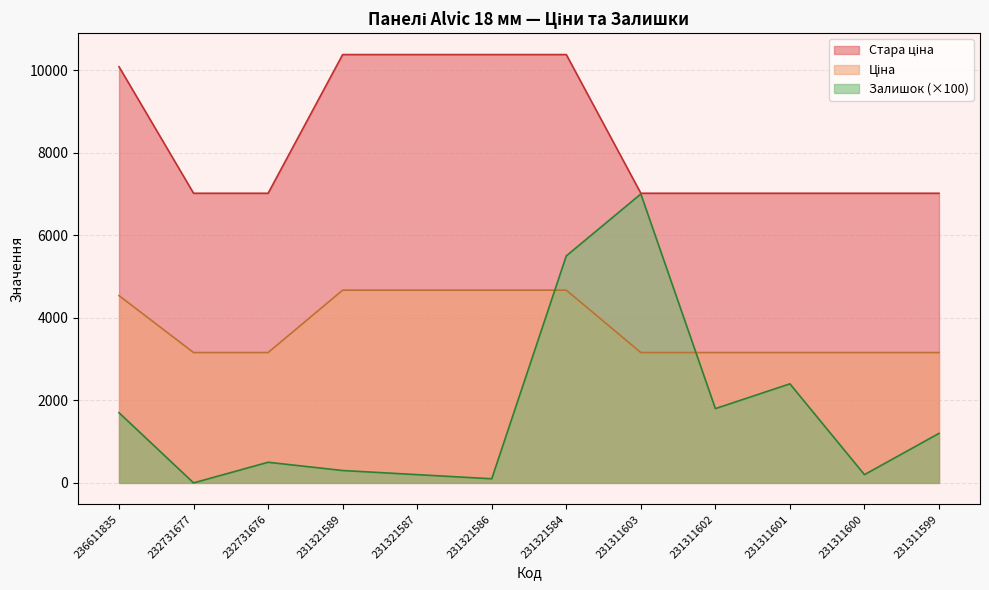

Which has a higher value, 231311600 or 231311602?

231311600